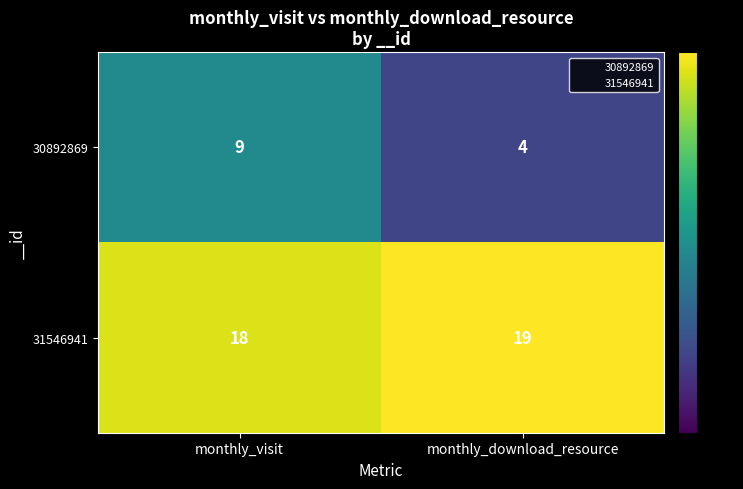

What is the total value across all series at monthly_download_resource?

23